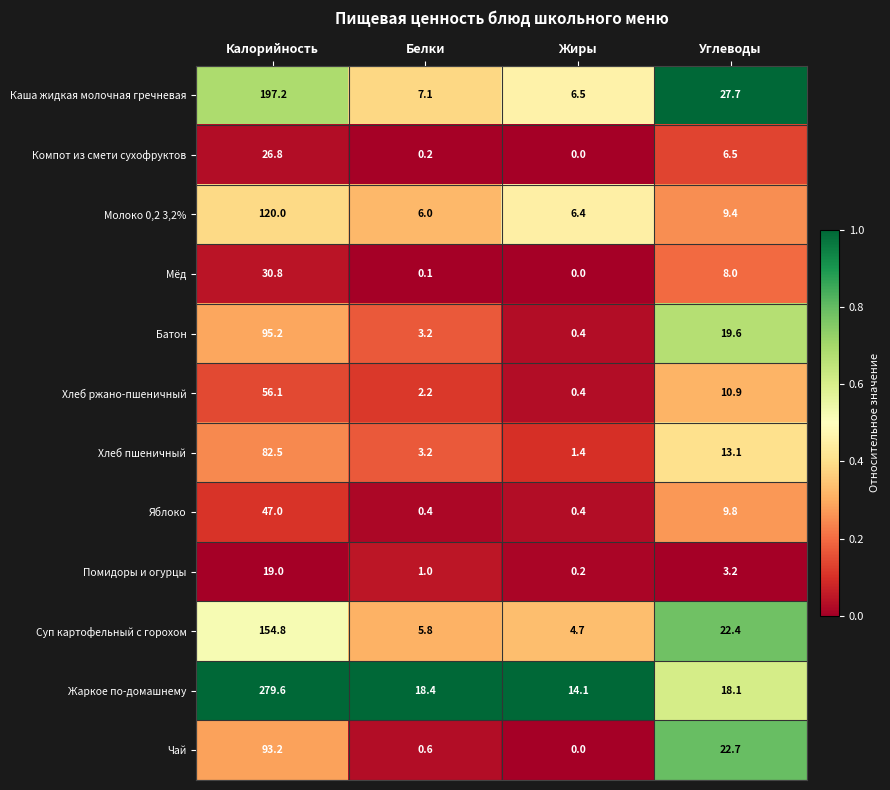

Rank the series by their maximum value, from lowest to highest.

Помидоры и огурцы, Компот из смети сухофруктов, Мёд, Яблоко, Хлеб ржано-пшеничный, Хлеб пшеничный, Чай, Батон, Молоко 0,2 3,2%, Суп картофельный с горохом, Каша жидкая молочная гречневая, Жаркое по-домашнему